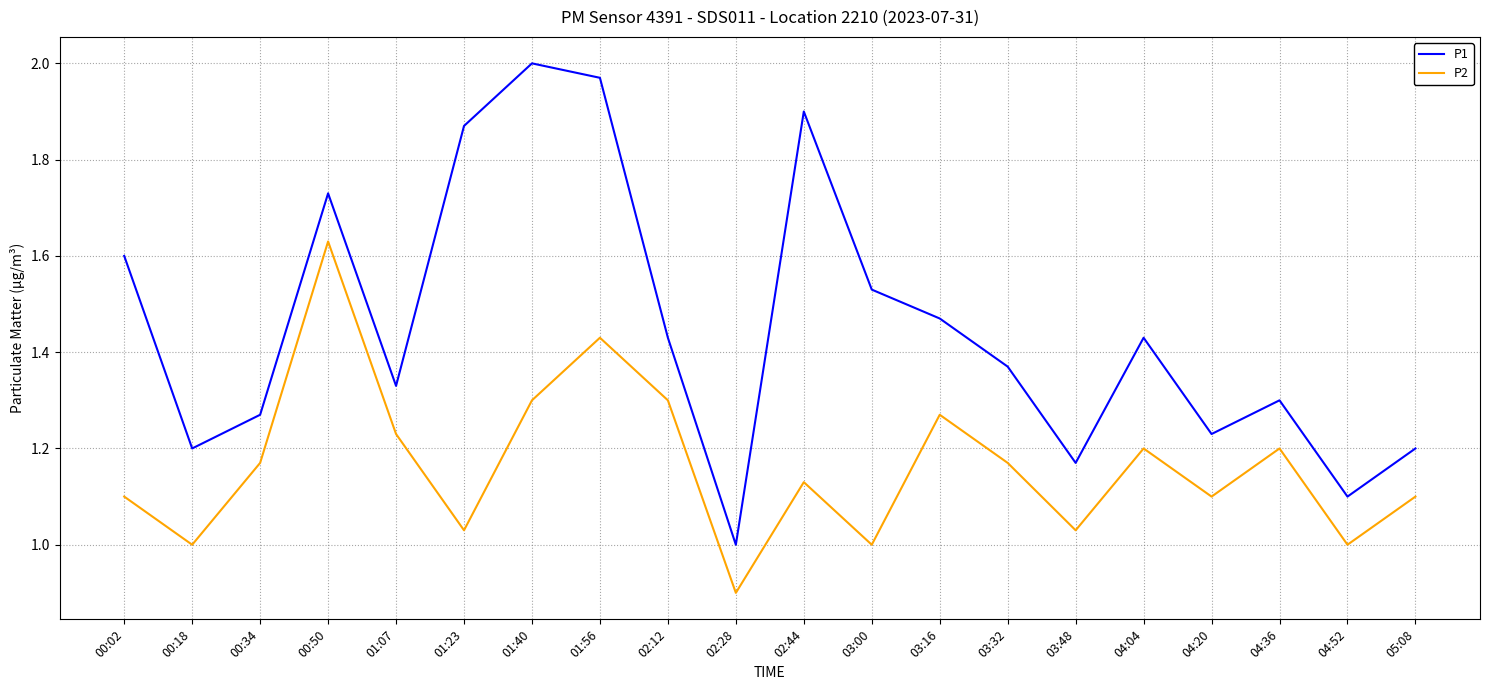

At which label does P1 reach its peak?

01:40